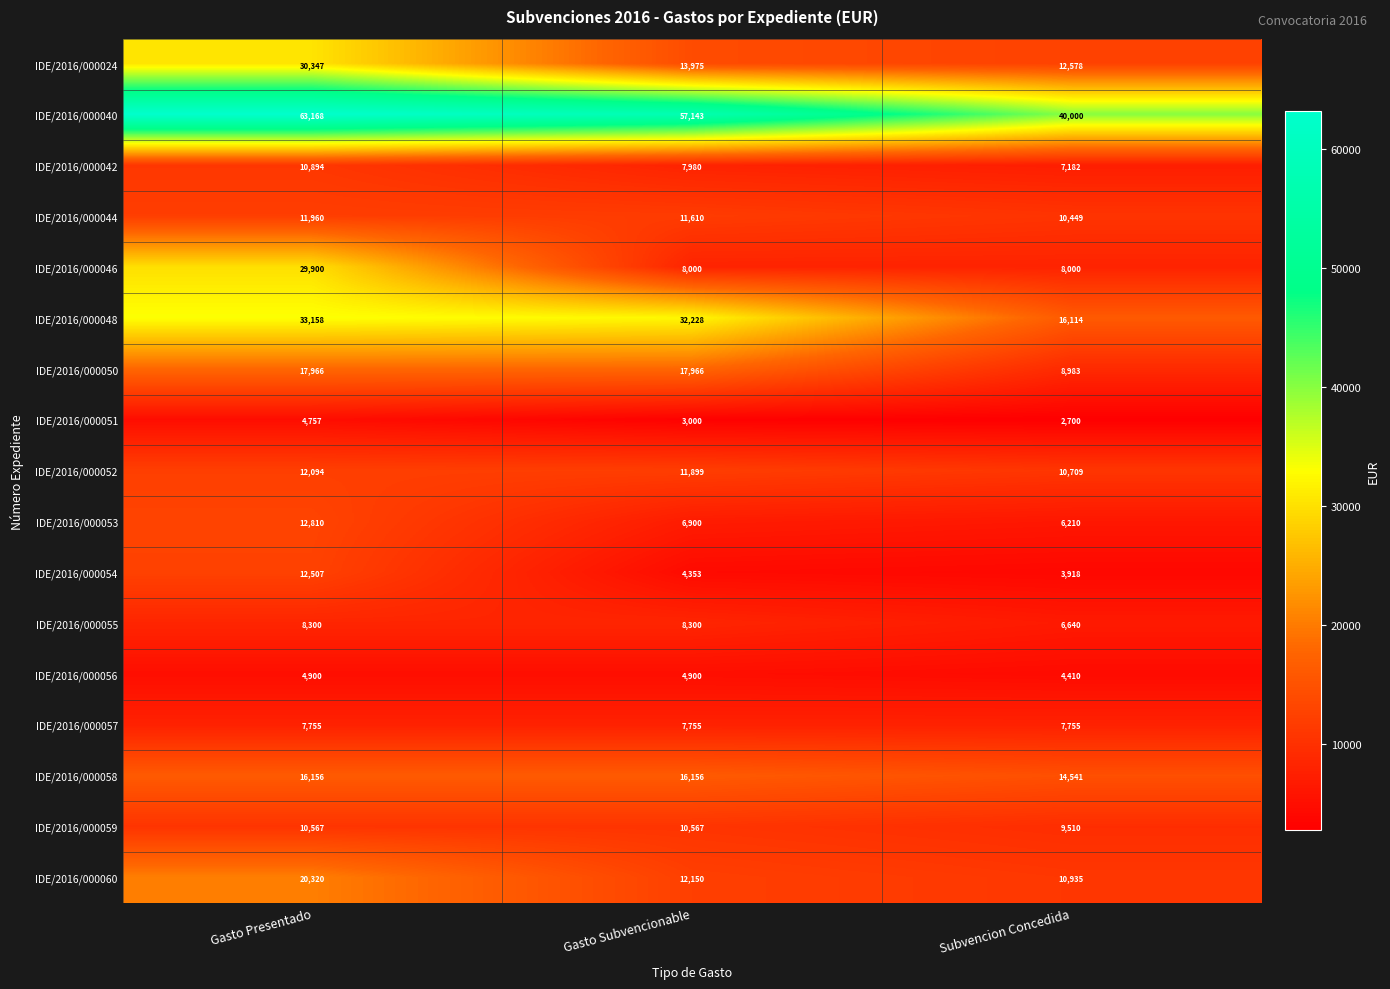

At Gasto Subvencionable, list the series in order from largest to smallest.

IDE/2016/000040, IDE/2016/000048, IDE/2016/000050, IDE/2016/000058, IDE/2016/000024, IDE/2016/000060, IDE/2016/000052, IDE/2016/000044, IDE/2016/000059, IDE/2016/000055, IDE/2016/000046, IDE/2016/000042, IDE/2016/000057, IDE/2016/000053, IDE/2016/000056, IDE/2016/000054, IDE/2016/000051